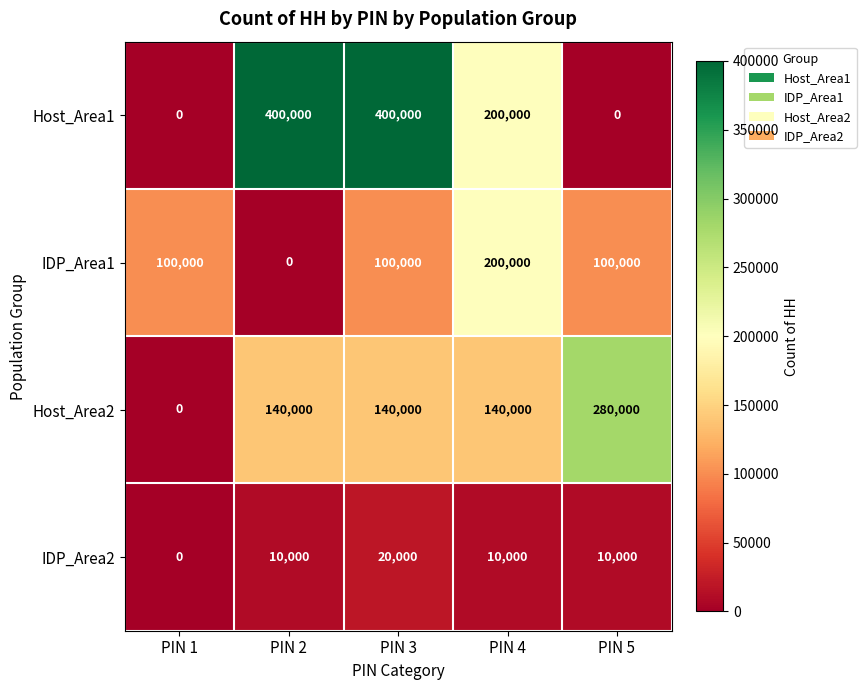

At which label does IDP_Area2 reach its minimum?

PIN 1